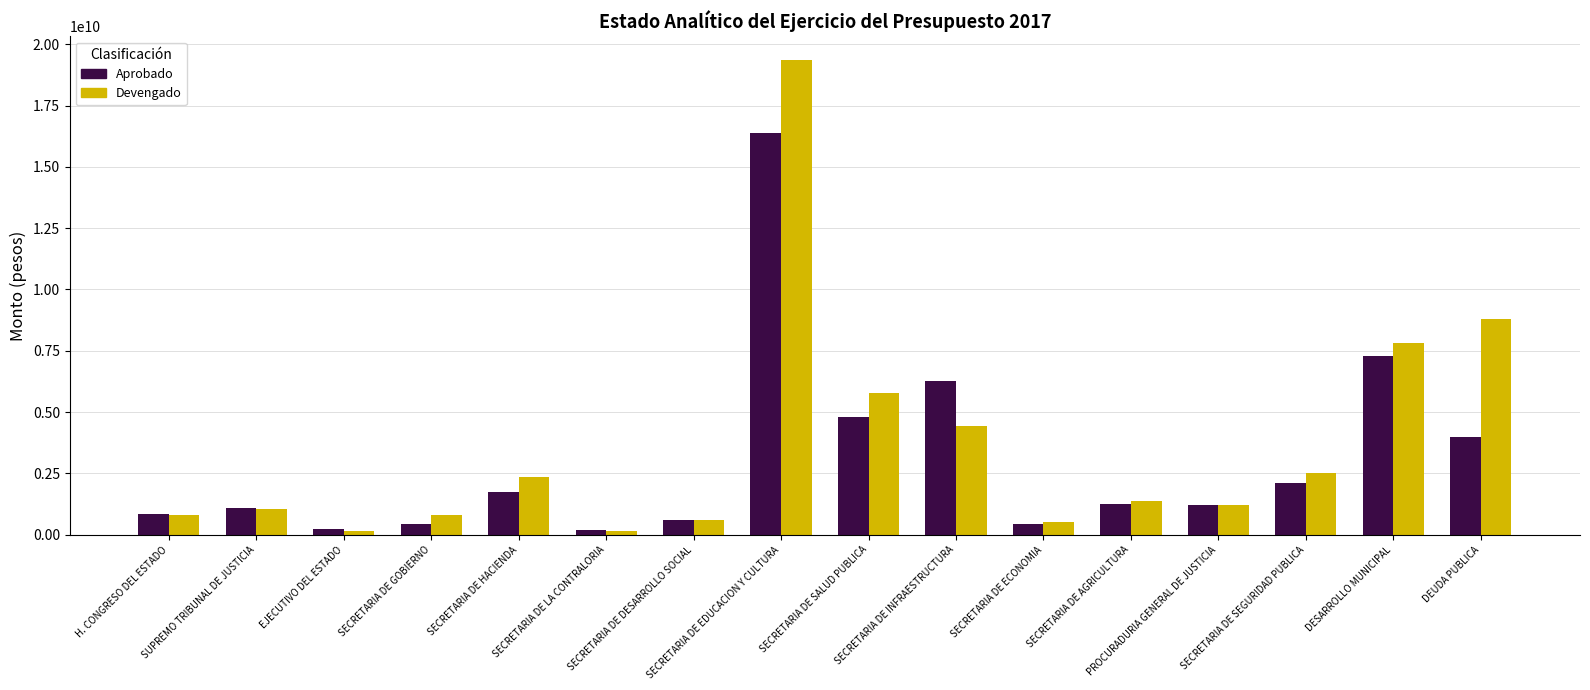

What is the maximum value for Devengado?

19354539177.3